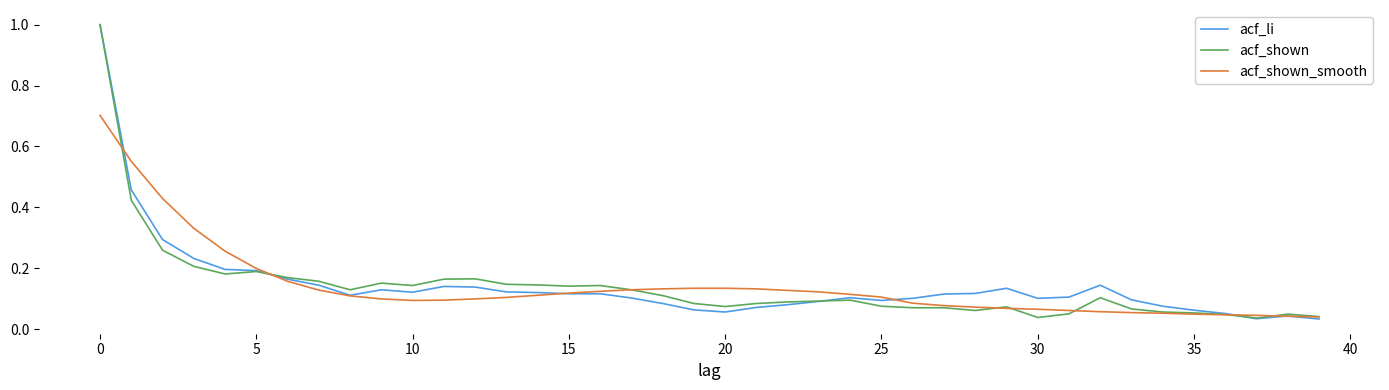

What is the greatest value displayed?

1.0